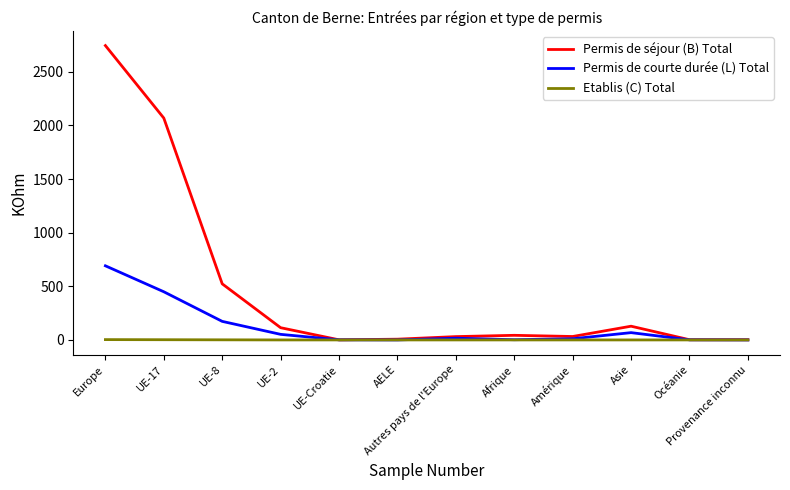

What is the maximum value shown in the chart?

2744